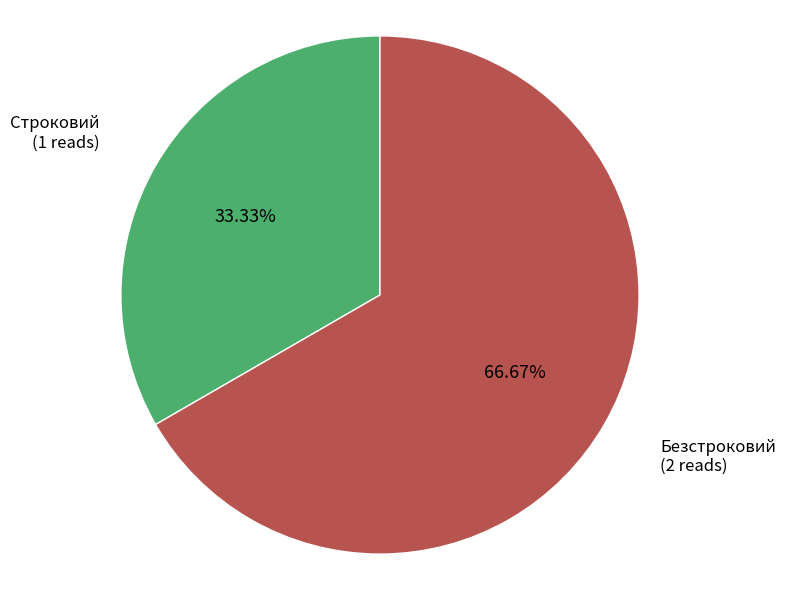

How many segments does this pie chart have?

2